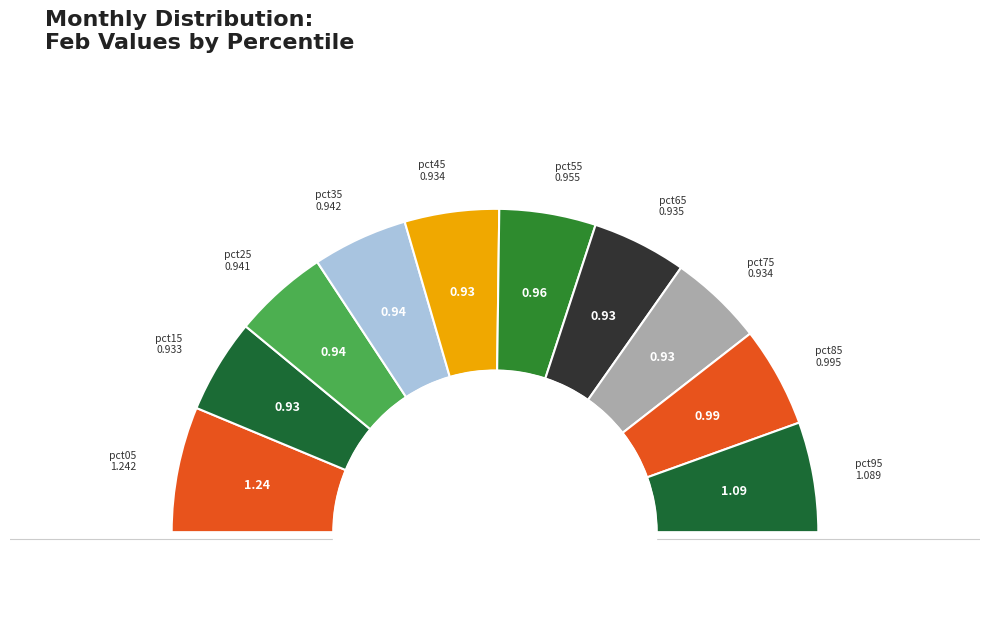

How many slices are in this pie chart?

10